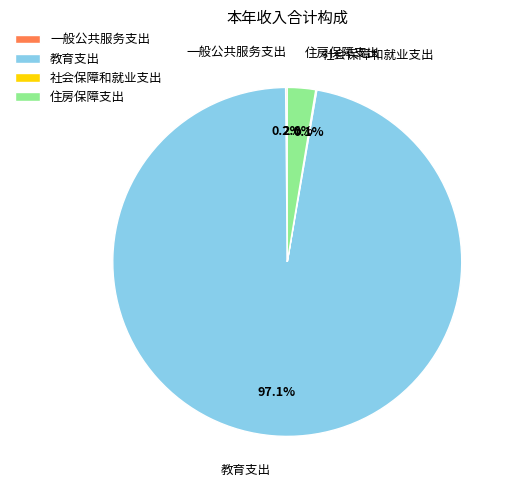

Is the sum of 教育支出 and 住房保障支出 greater than half?

Yes